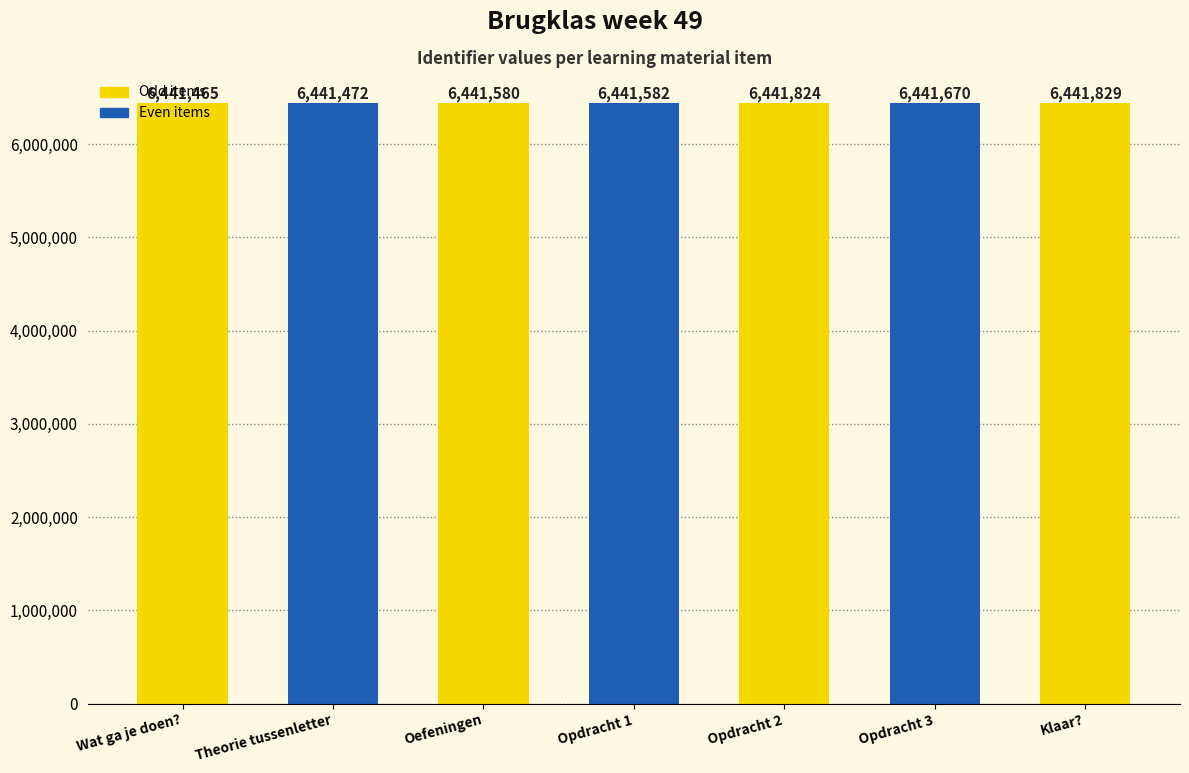

What is the value of the 3rd bar from the left?

6441580